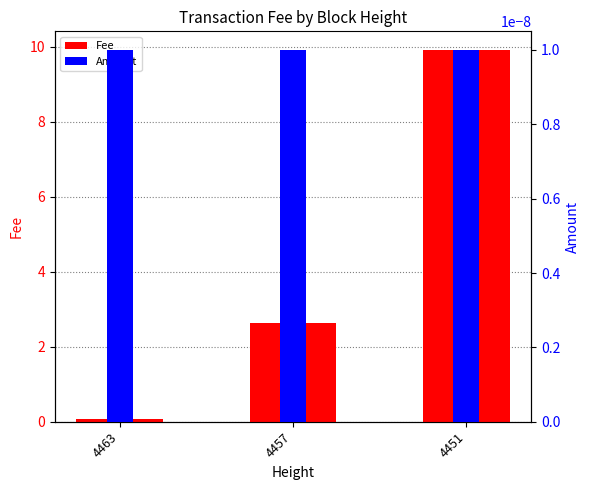

Is the value of Fee at 4457 greater than the value of Amount at 4451?

Yes